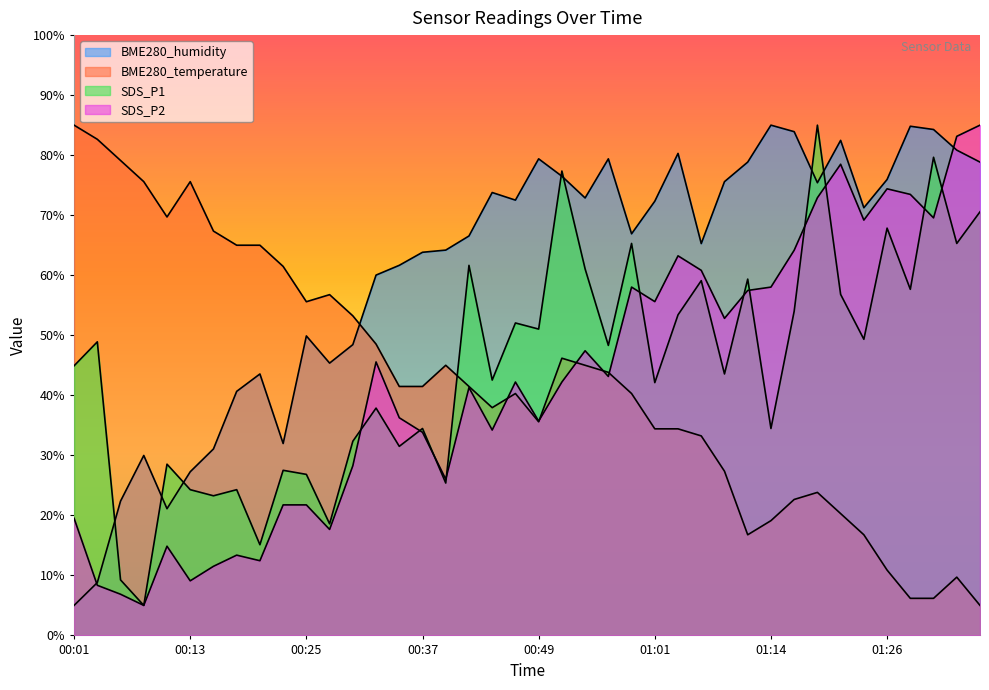

After their last crossing, which series has the higher values: BME280_humidity or BME280_temperature?

BME280_humidity